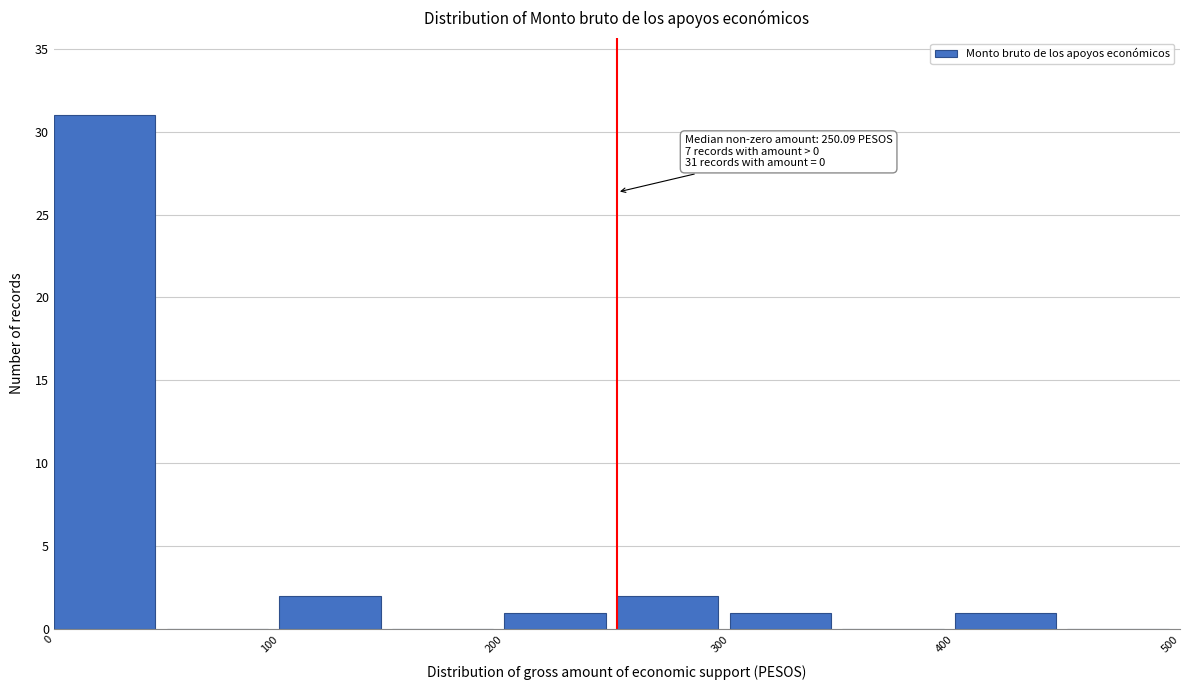

Which range on the x-axis has the tallest bar?

0 to 50